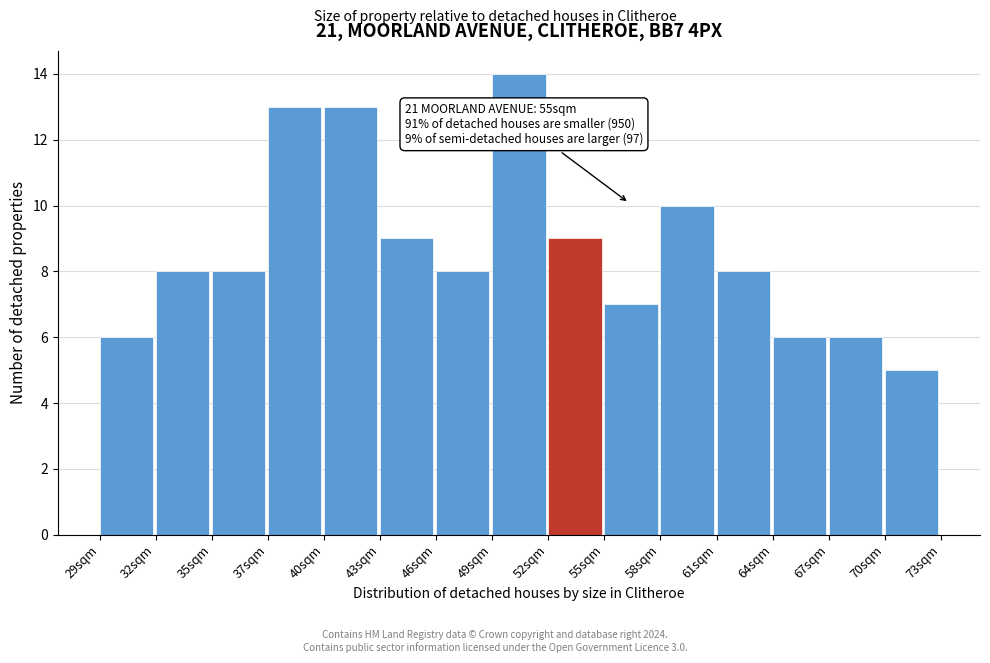

Reading left to right, extract all data points from this chart.

29sqm=6	32sqm=8	35sqm=8	37sqm=13	40sqm=13	43sqm=9	46sqm=8	49sqm=14	52sqm=9	55sqm=7	58sqm=10	61sqm=8	64sqm=6	67sqm=6	70sqm=5